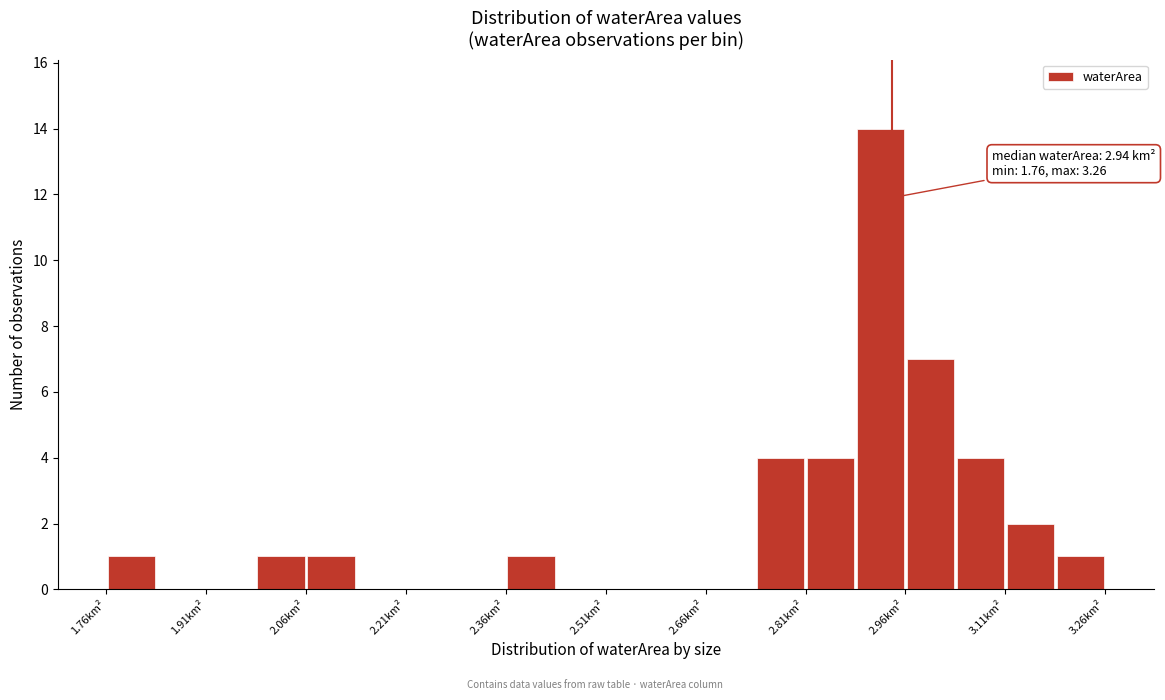

Around what value on the x-axis is the tallest bar? Give the approximate position of its centre, as read against the axis.

2.92